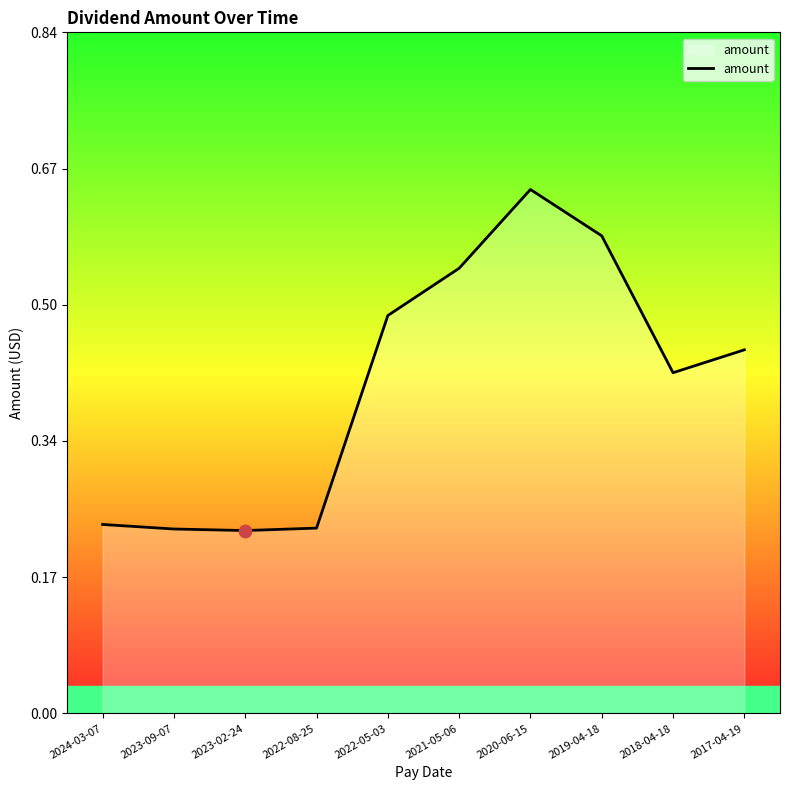

What is the change in value from 2021-05-06 to 2018-04-18?

-0.1